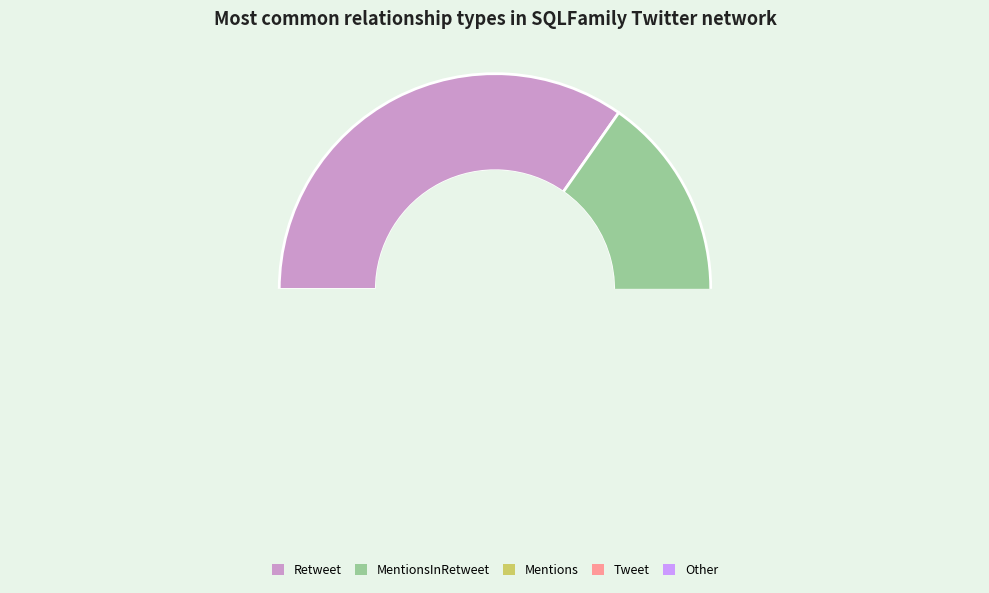

The Mentions slice represents 24% of the pie. True or false?

False